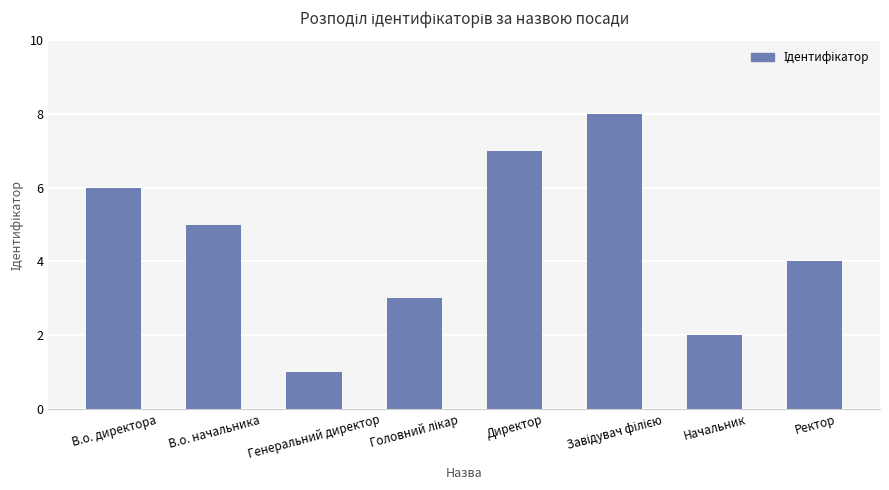

What is the change in value from В.о. директора to Директор?

+1